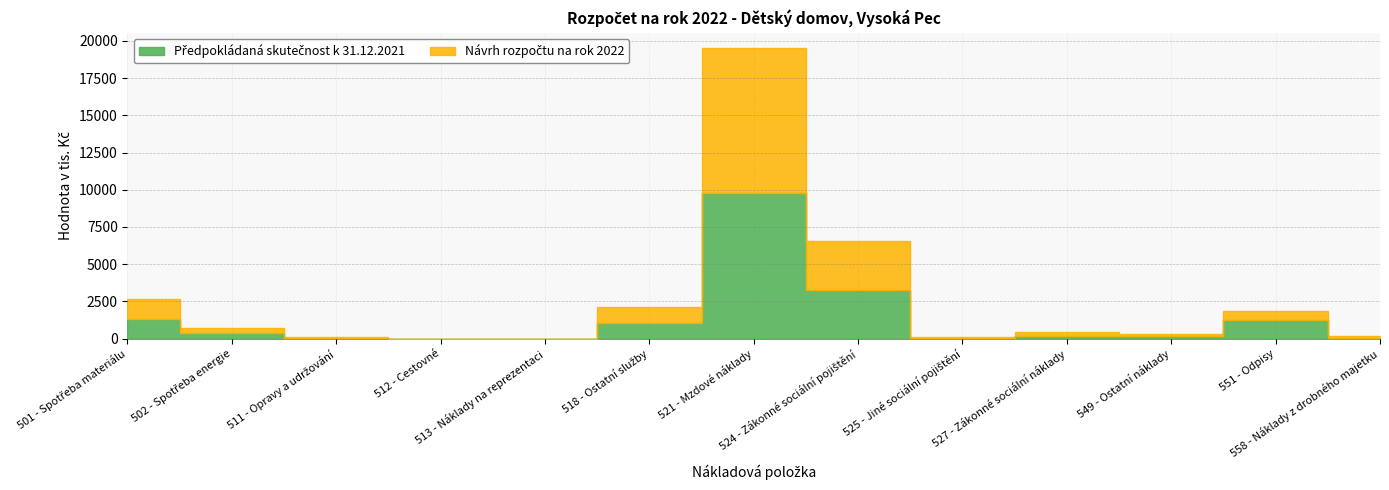

Read the Návrh rozpočtu na rok 2022 value at 549 - Ostatní náklady.

160